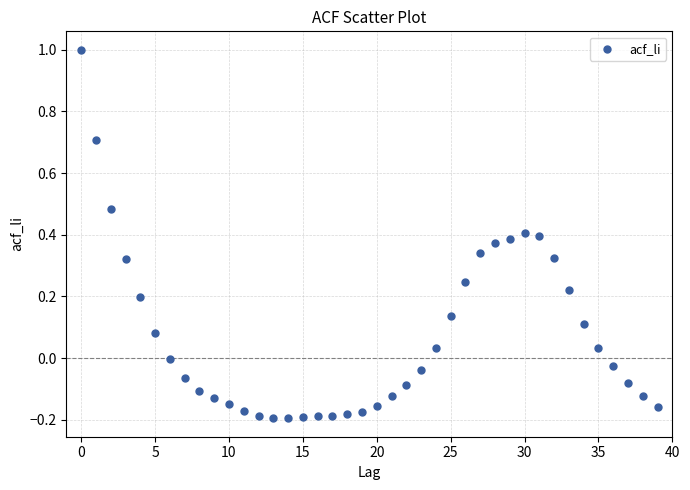

What is the range of Y values (max minus min)?

1.2